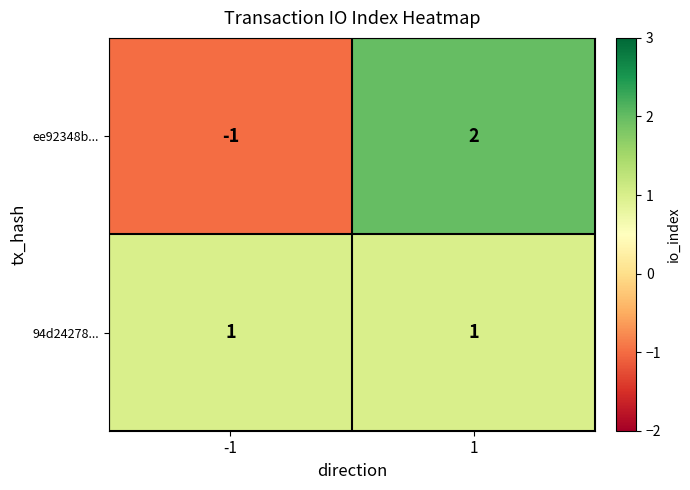

List the series in order of their peak value, highest first.

ee92348b..., 94d24278...